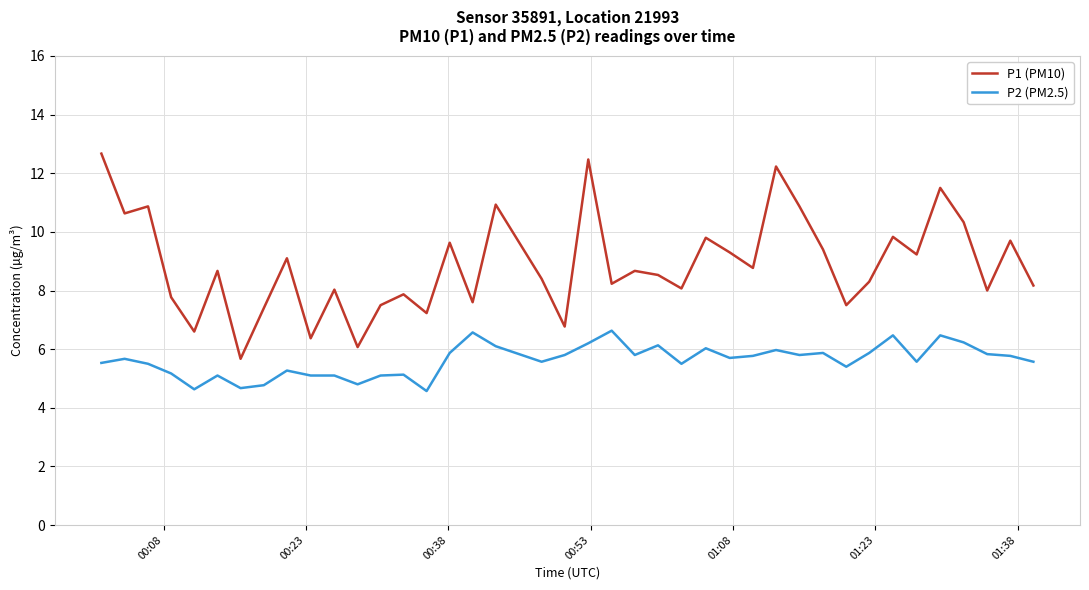

Which series has the largest total across all categories?

P1 (PM10)